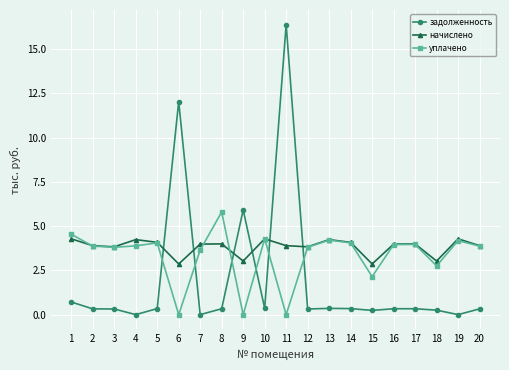

What is the difference between the second highest and minimum values in the задолженность series?

12.0